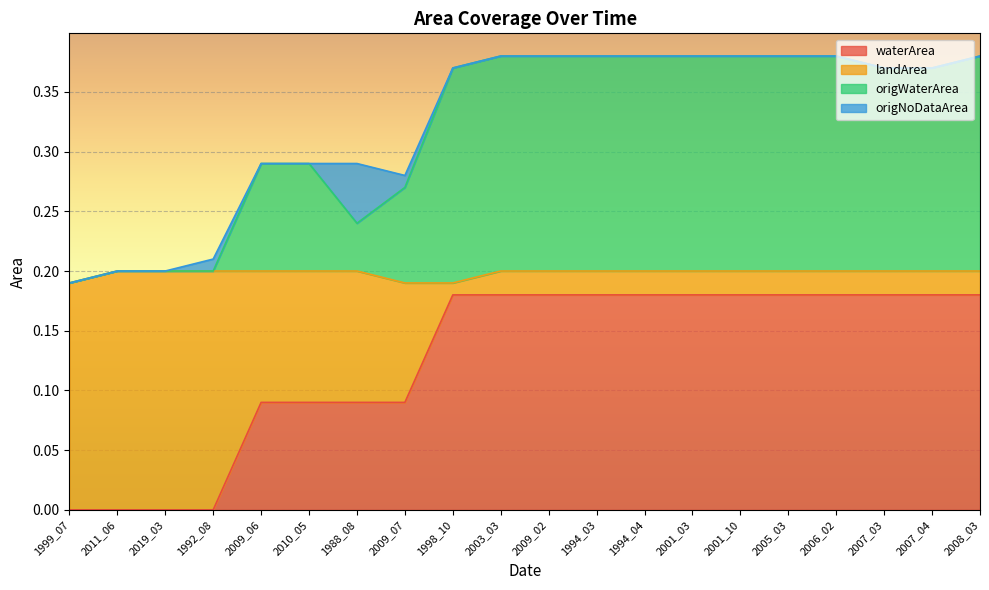

What is the spread (max minus min) of values at 1992_08?

0.2